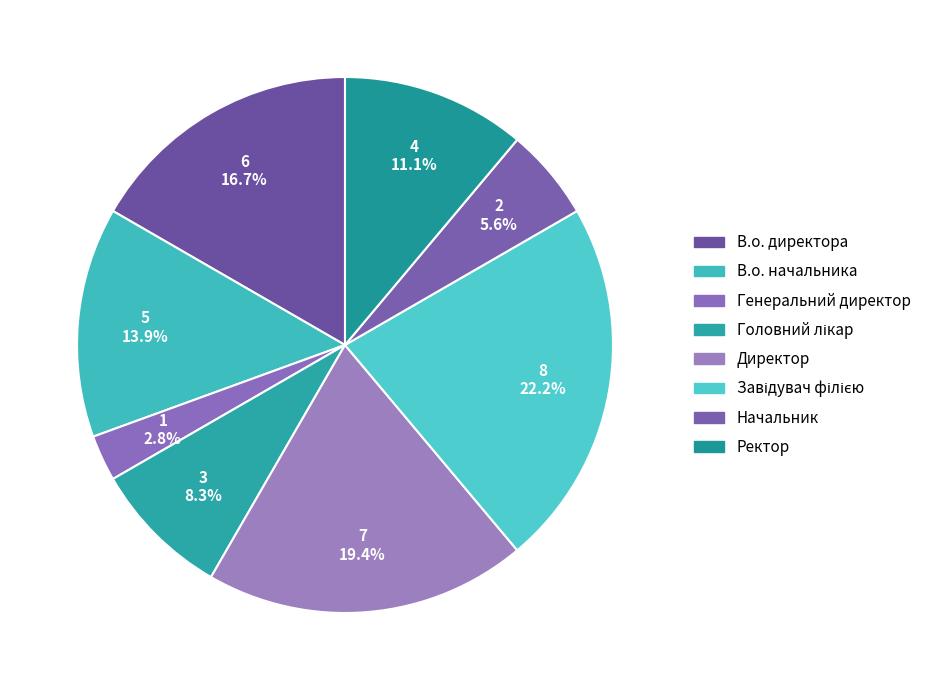

How many slices are in this pie chart?

8